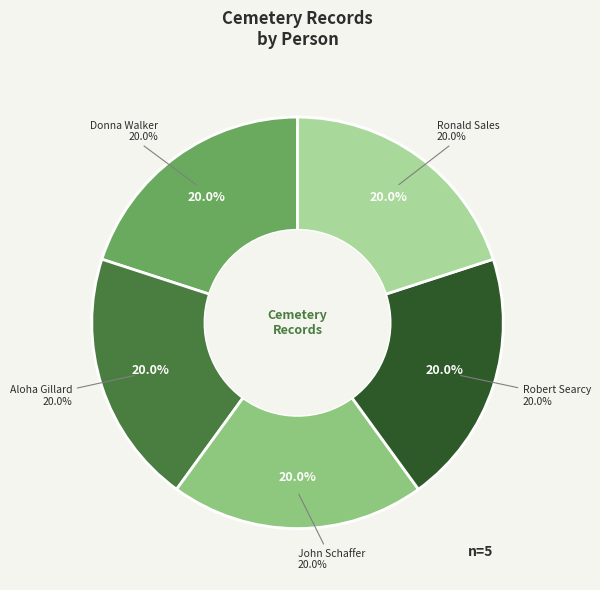

To the nearest percent, what is the average slice percentage?

20%